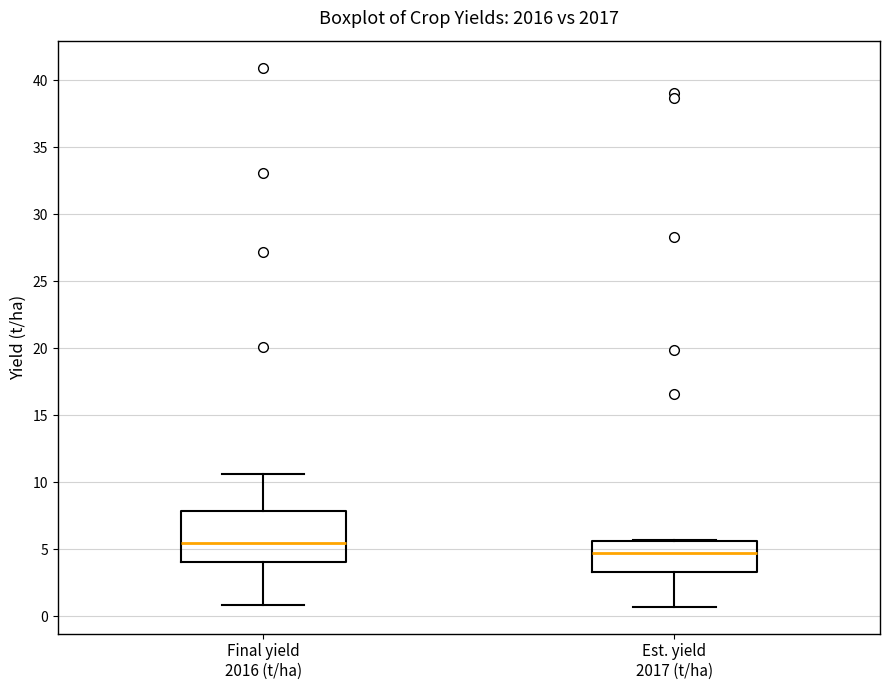

Where is the upper edge of the box for Final yield 2016 (t/ha) on the y-axis? The values are not printed on the chart, so give them approximately, as read against the axis.

8.0